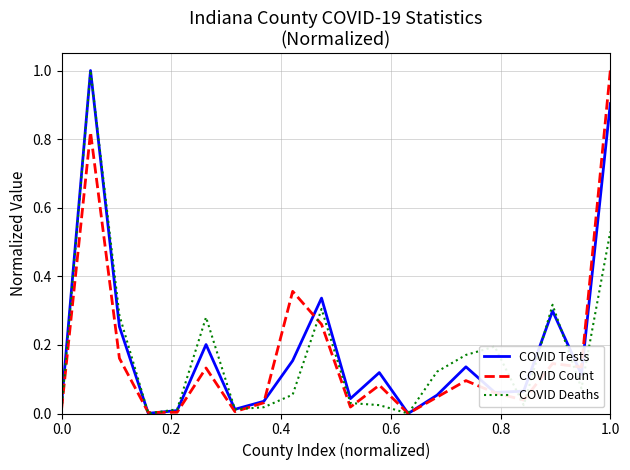

True or false: COVID Deaths and COVID Tests intersect in this chart.

True